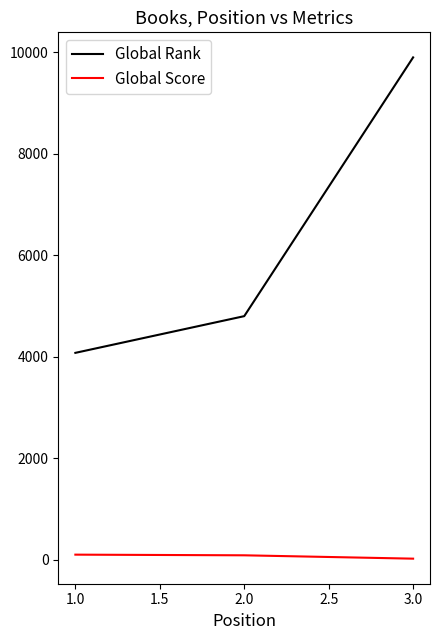

Where is Global Rank nearest to the value 6985?

2.0